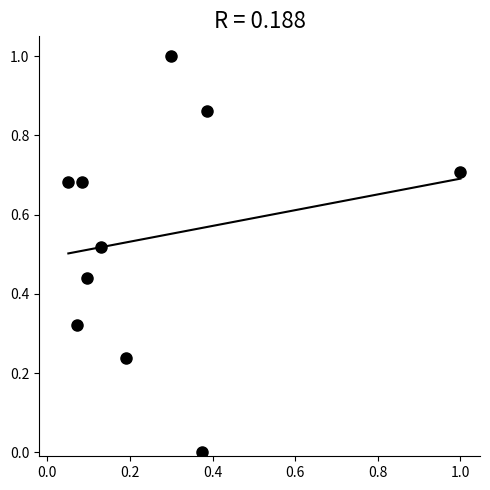

What is the range of Y values (max minus min)?

1.0